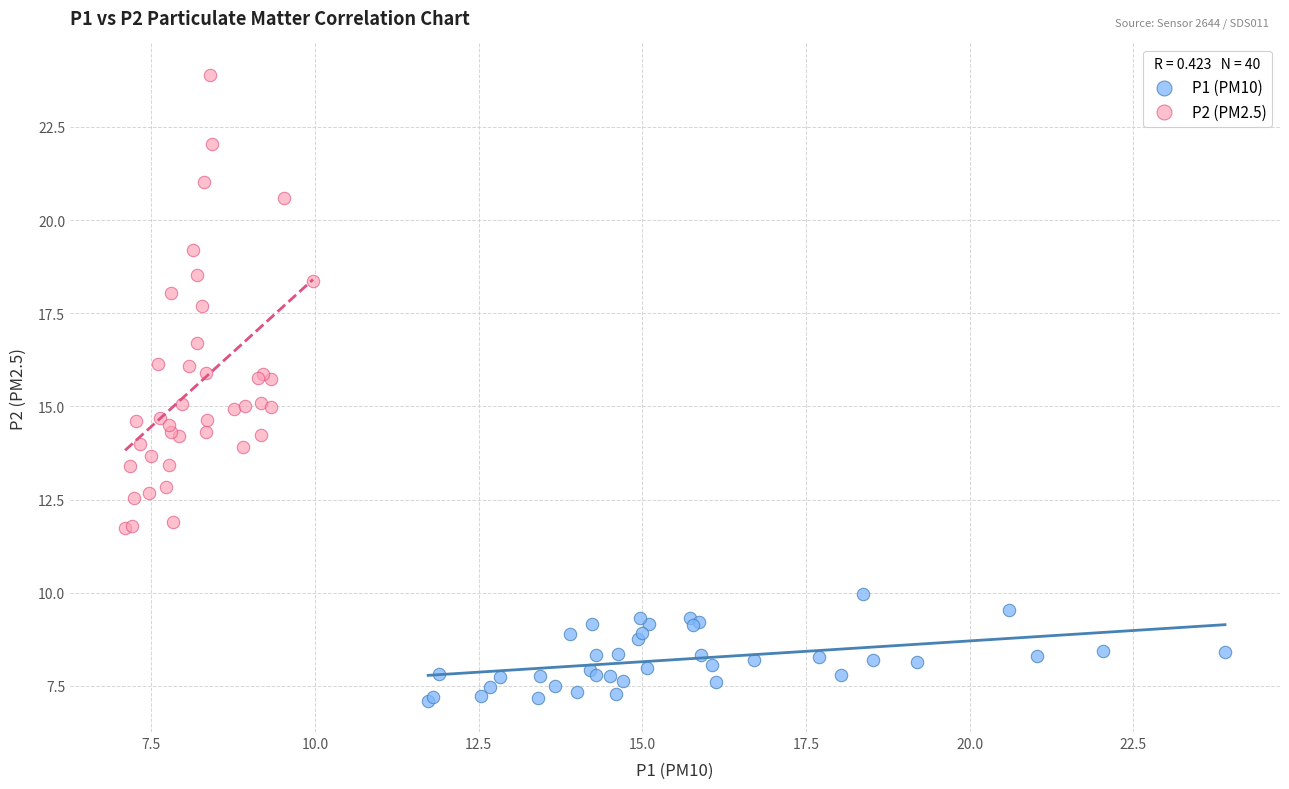

Which series reaches the minimum Y coordinate?

P1 (PM10)